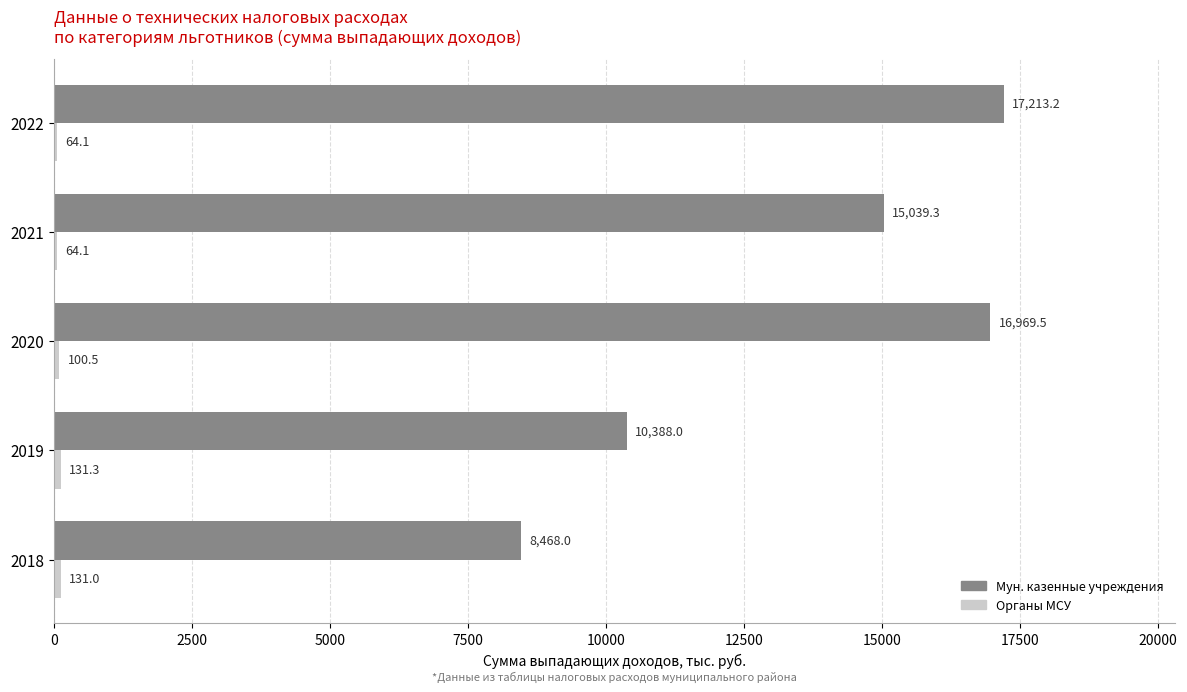

Where is Мун. казенные учреждения nearest to the value 12840?

2021